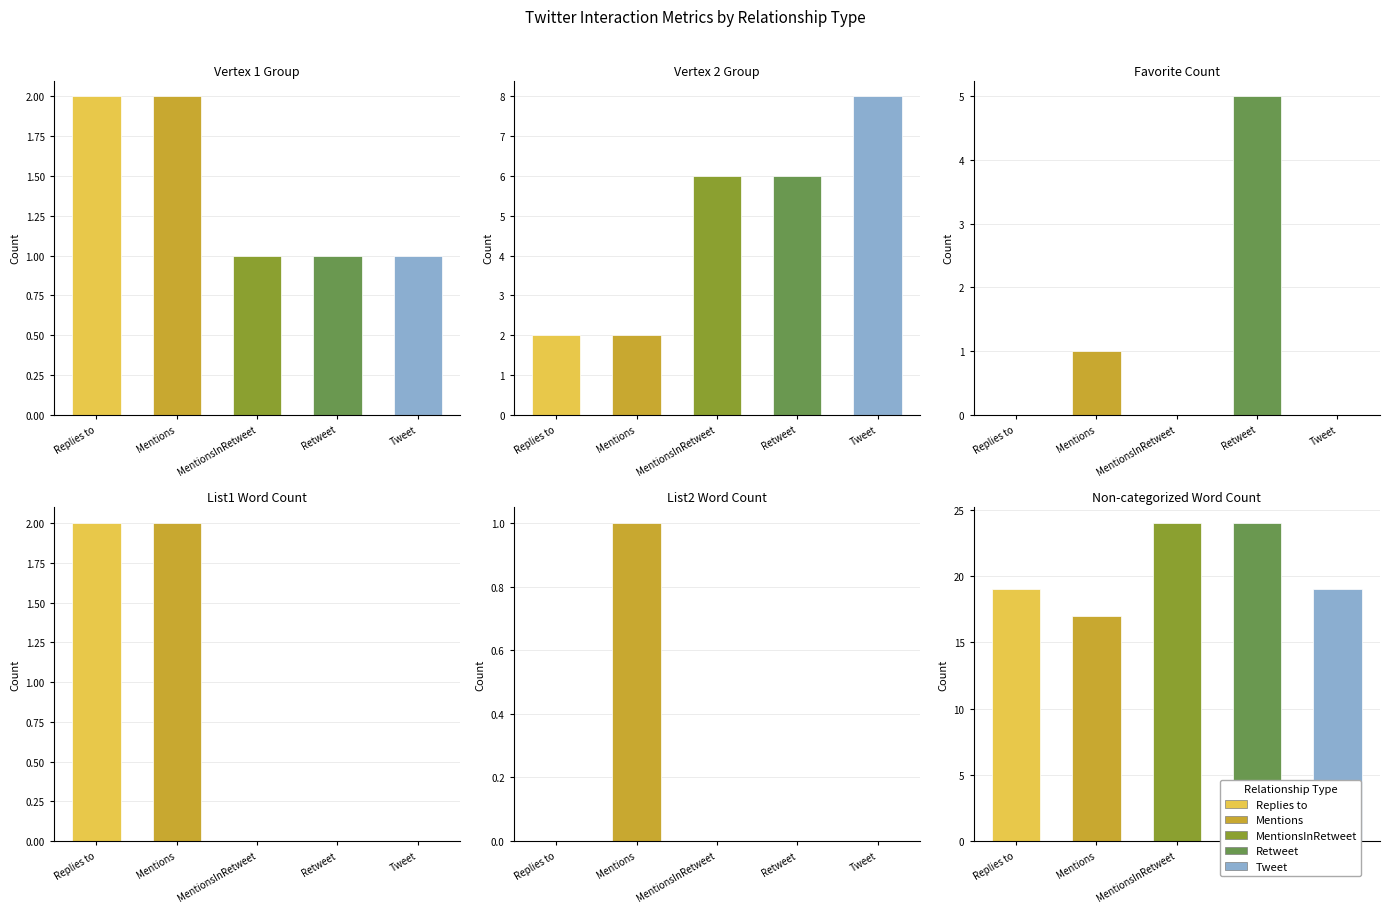

Is it true that Vertex 1 Group equals 4 at Mentions?

False